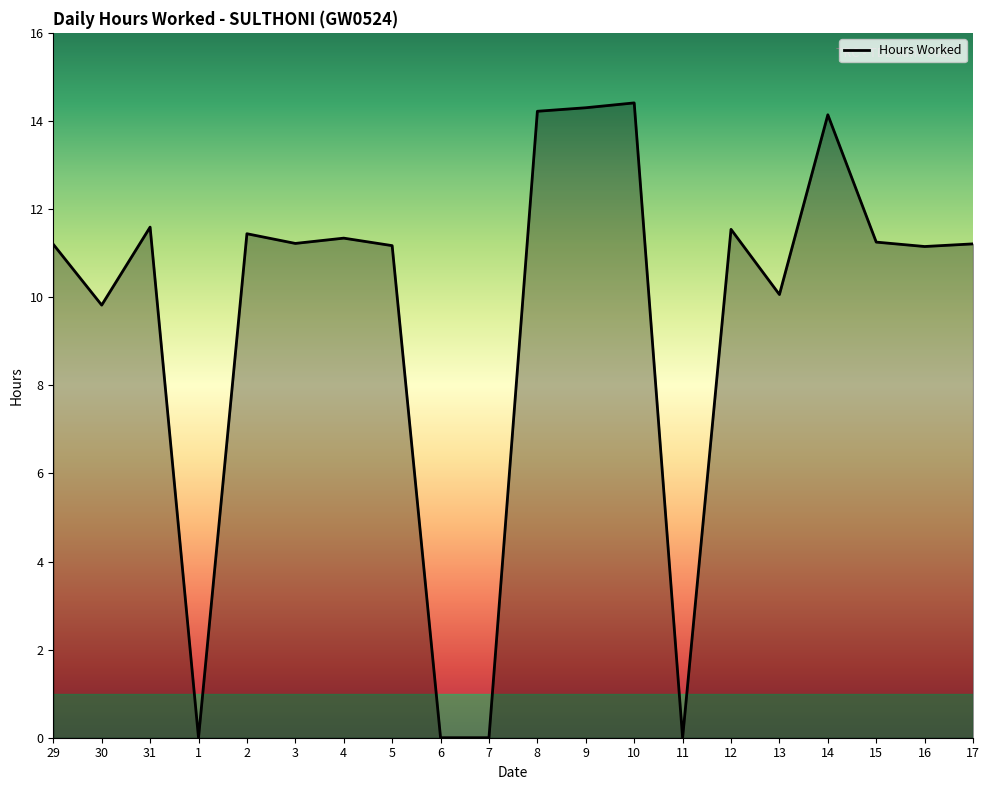

What is the difference between the maximum and minimum values?

14.4